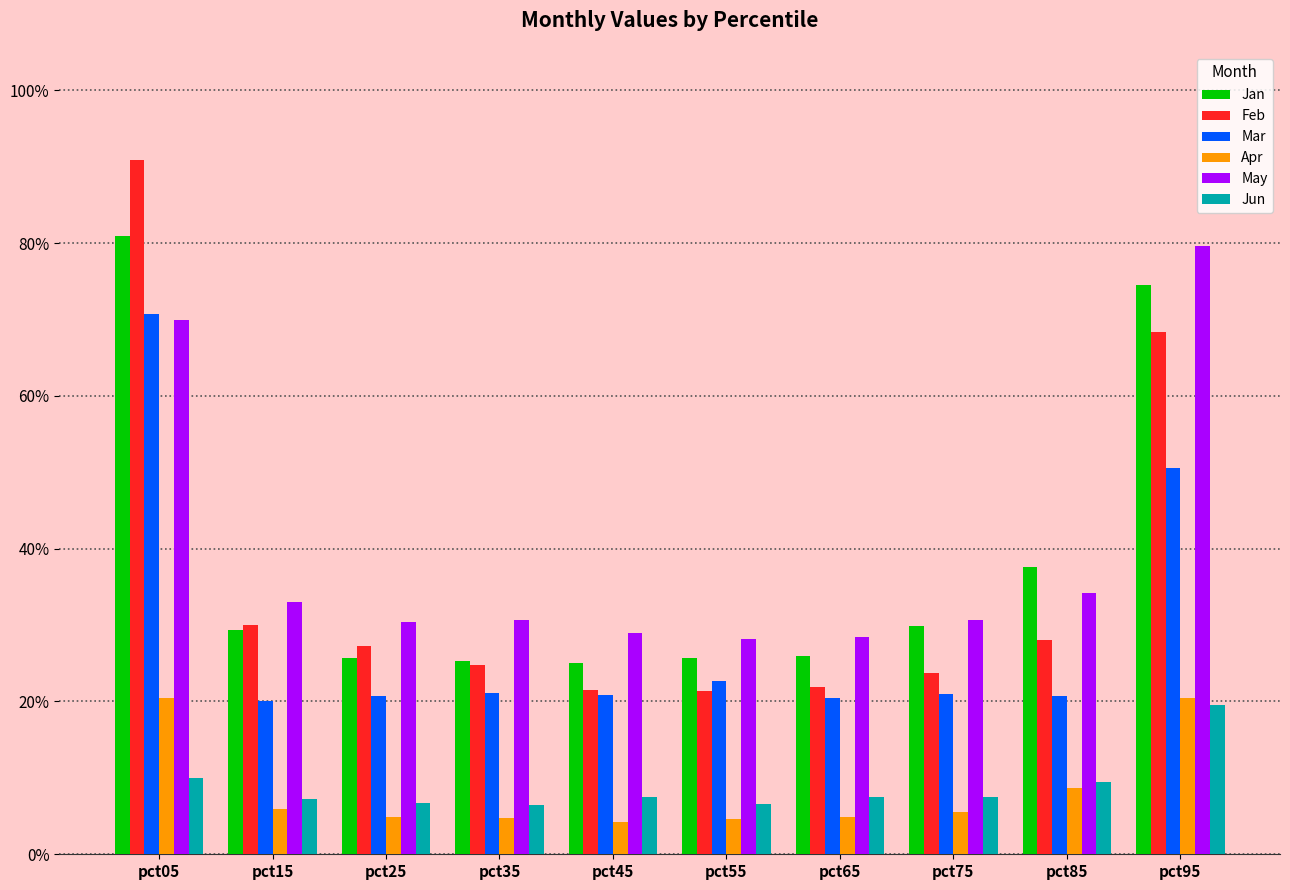

Between pct55 and pct75, which series saw the biggest shift?

Jan